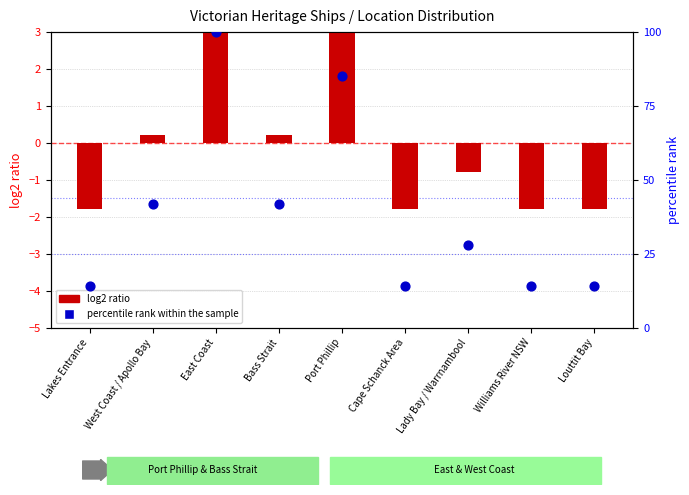

Is the value of percentile rank within the sample at Port Phillip greater than the value of log2 ratio at Lakes Entrance?

Yes